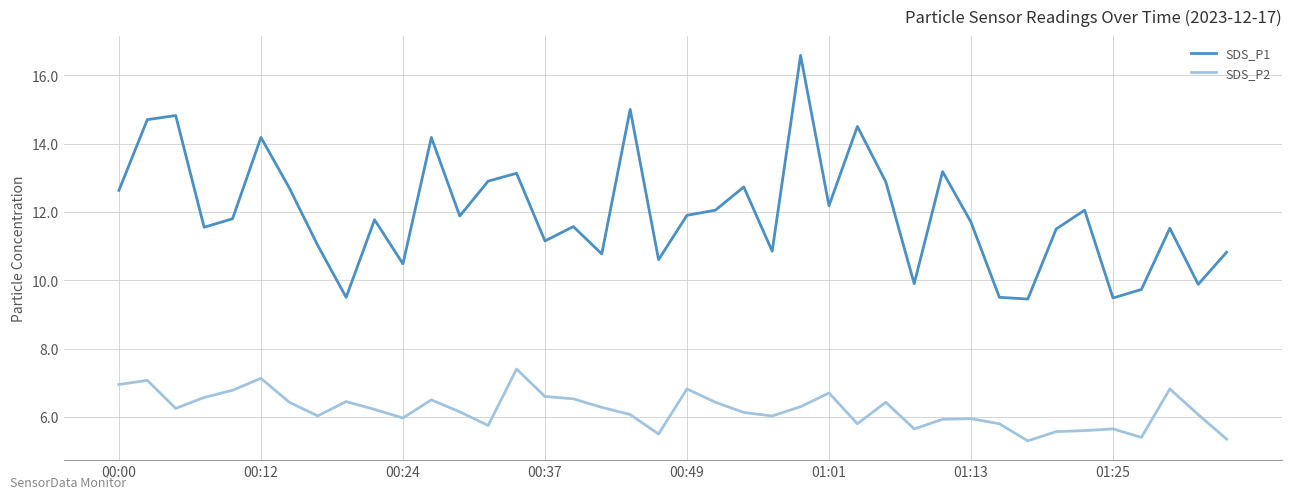

What are all the series names shown in the legend?

SDS_P1, SDS_P2